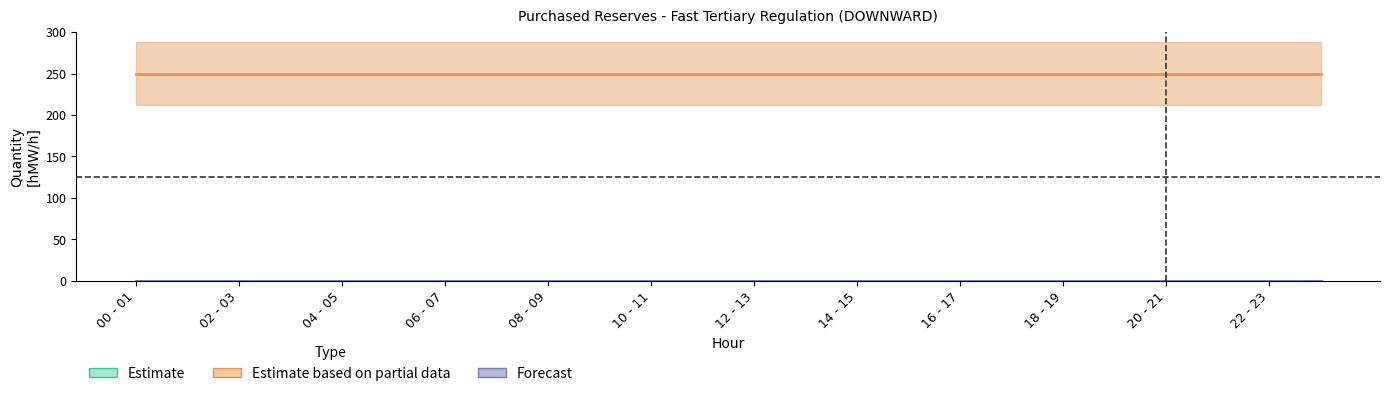

True or false: Estimate based on partial data has a value of 250 at 13.

True